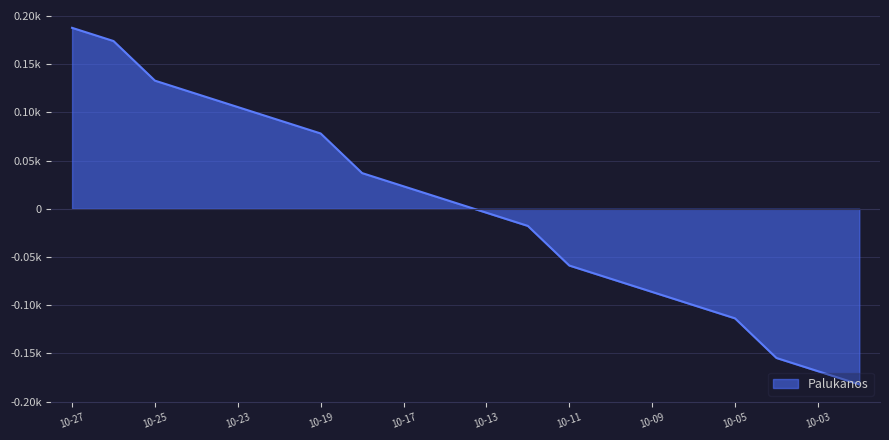

Which has a higher value, 2023-10-06 or 2023-10-03?

2023-10-06